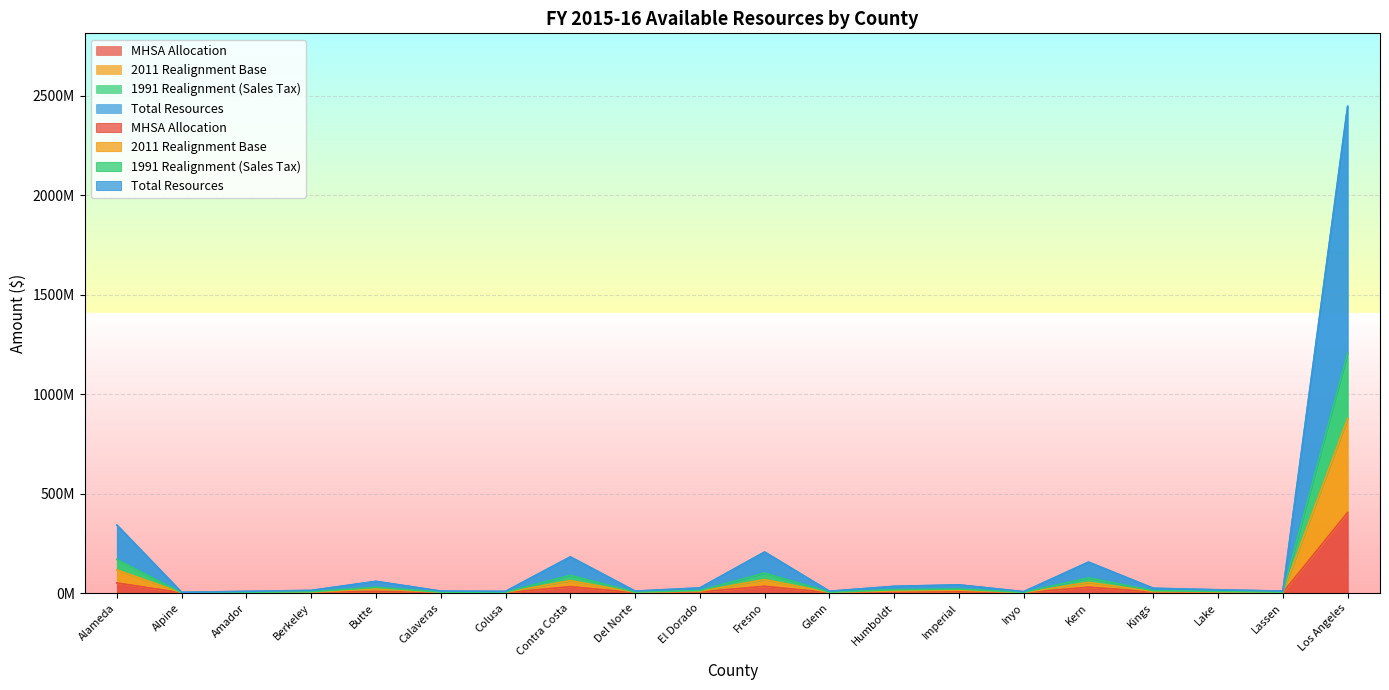

What is the sum of all 2011 Realignment Base values?

1279117395.0